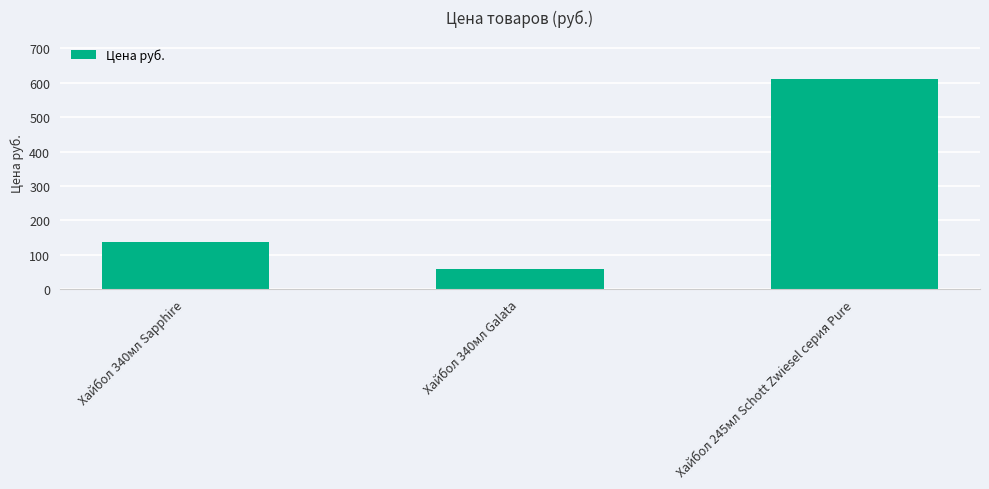

At which category does the chart reach its minimum across all series?

Хайбол 340мл Galata